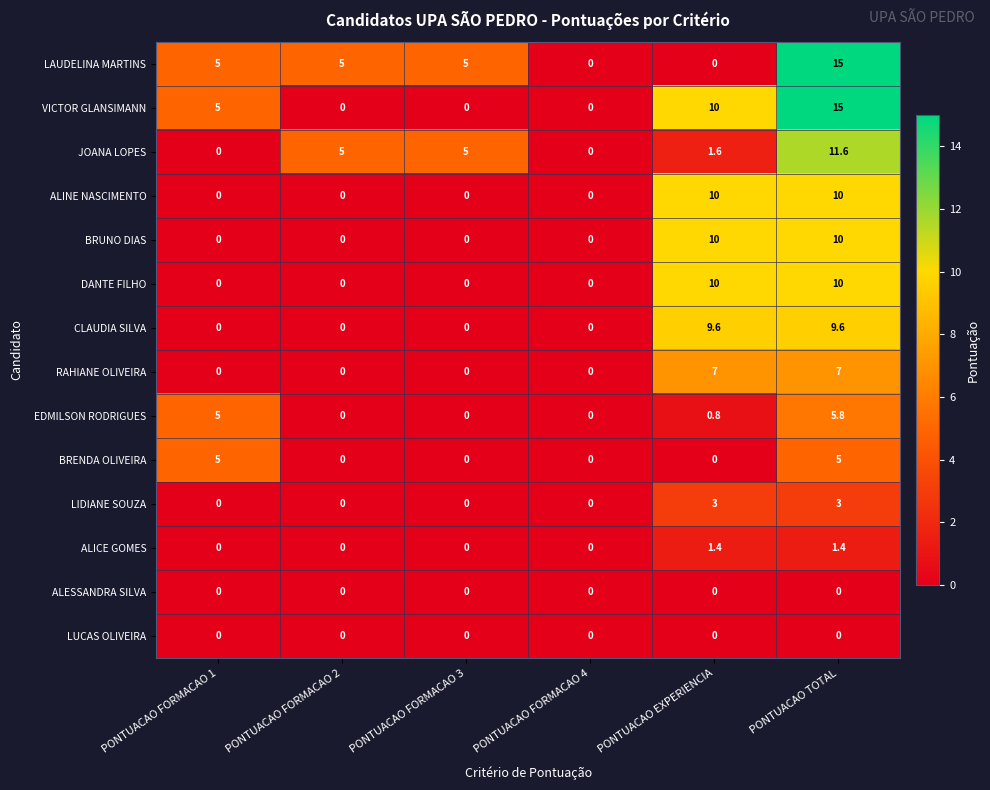

What is the spread (max minus min) of values at PONTUACAO FORMACAO 3?

5.0